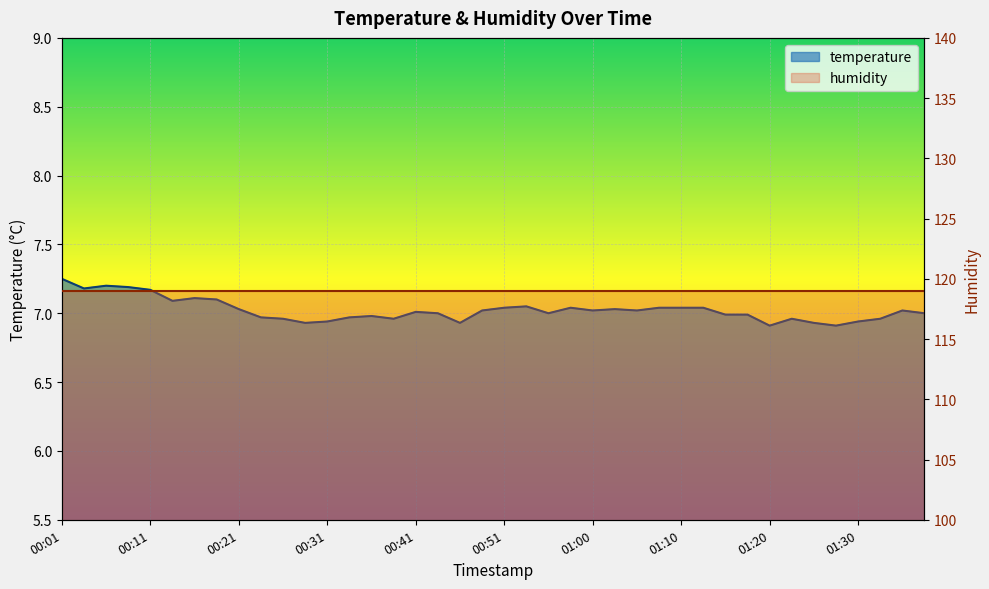

True or false: there are more than 2 points higher than both neighbors.

True